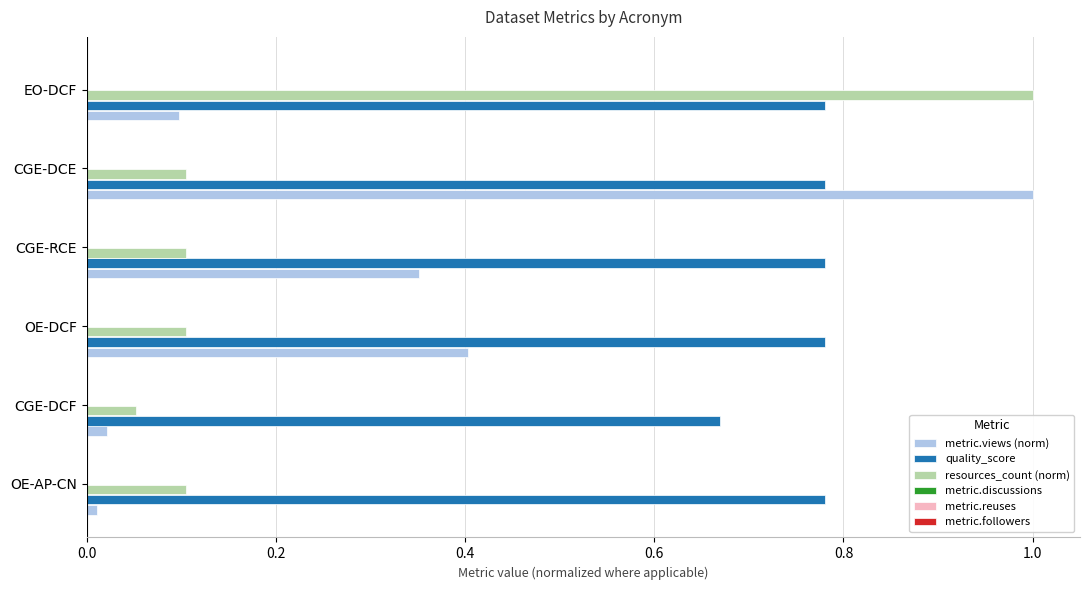

Is the value of resources_count (norm) at OE-DCF greater than the value of metric.views (norm) at OE-DCF?

No